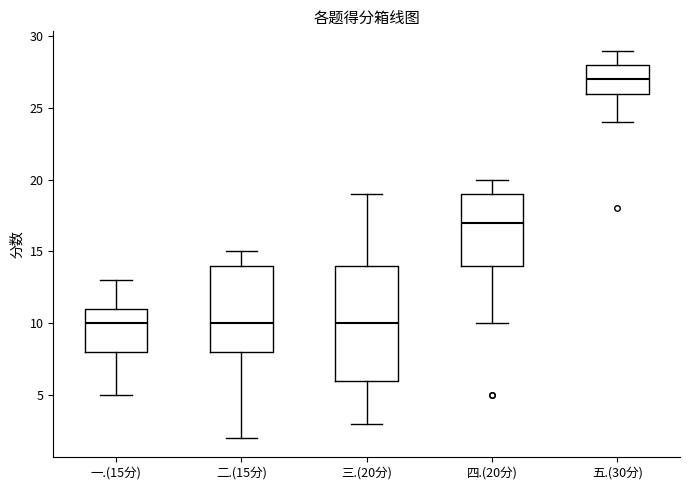

Where does the lower whisker of the box for 三.(20分) end on the y-axis? The values are not printed on the chart, so give them approximately, as read against the axis.

3